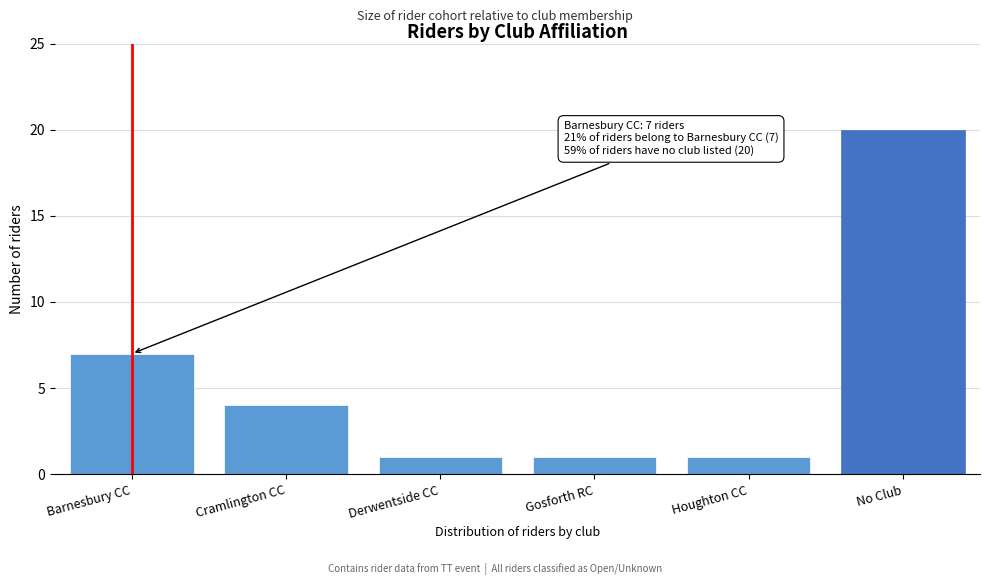

Reading left to right, list all the values displayed in this chart.

7	4	1	1	1	20